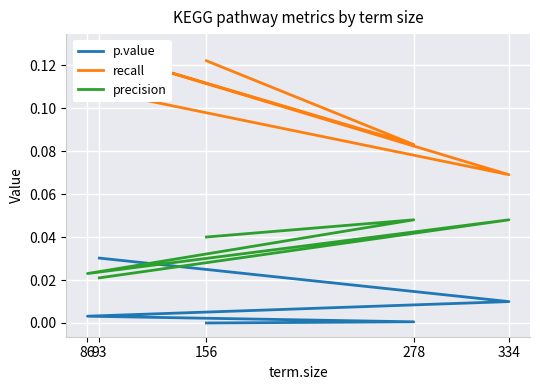

Count the precision values in the range 0 to 1.

5